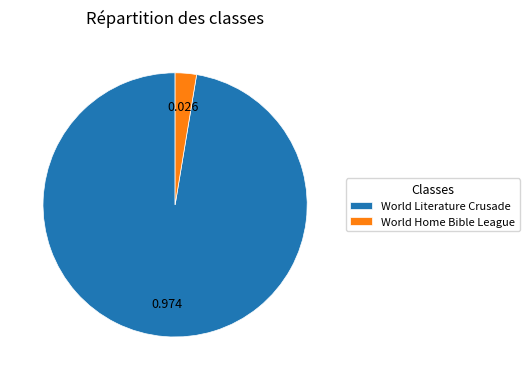

Between World Literature Crusade and World Home Bible League, which is larger?

World Literature Crusade